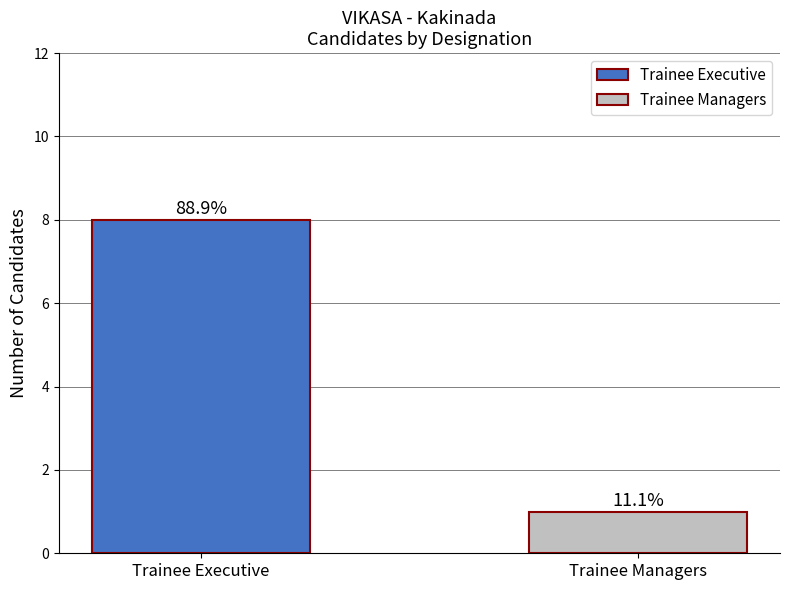

Which category has the lowest value across all series?

Trainee Managers